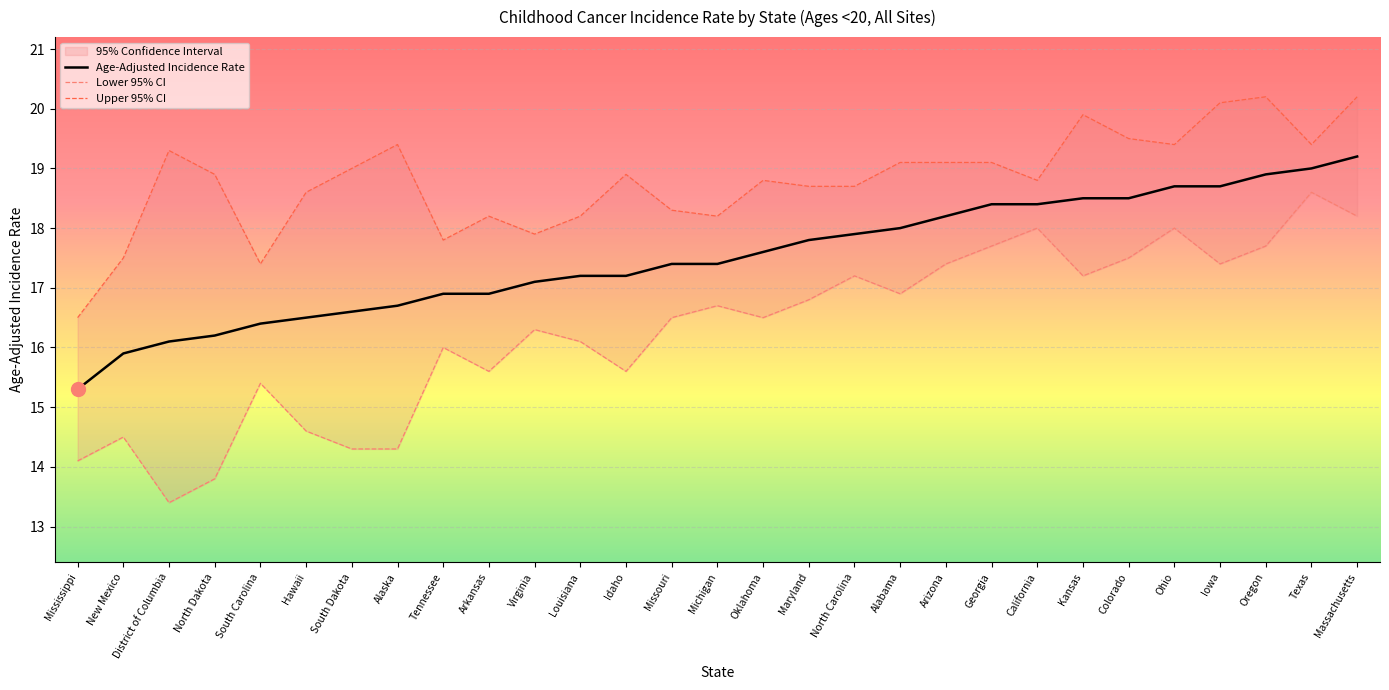

Which series has the largest range (max minus min)?

Lower 95% CI